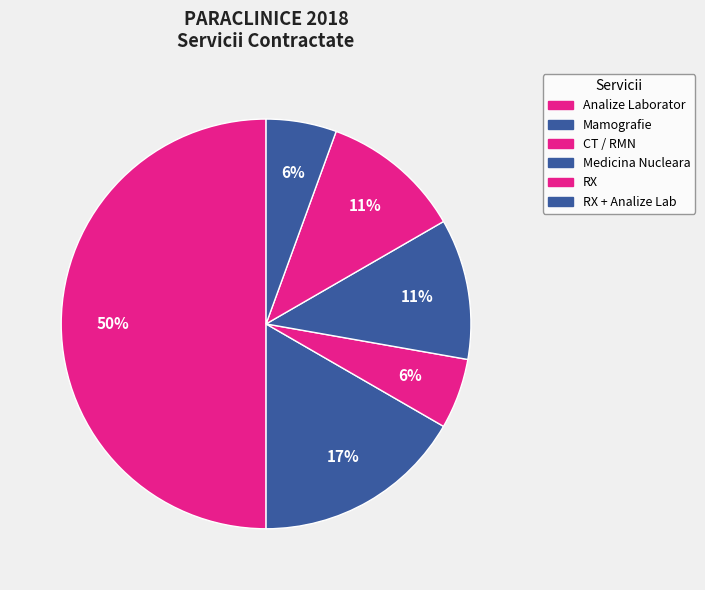

Rank the categories by value from highest to lowest.

ANALIZE DE LABORATOR / LABORATOR, MAMOGRAFIE, CT / RMN, MEDICINA NUCLEARA, RX / ANALIZE DE LABORATOR, RX